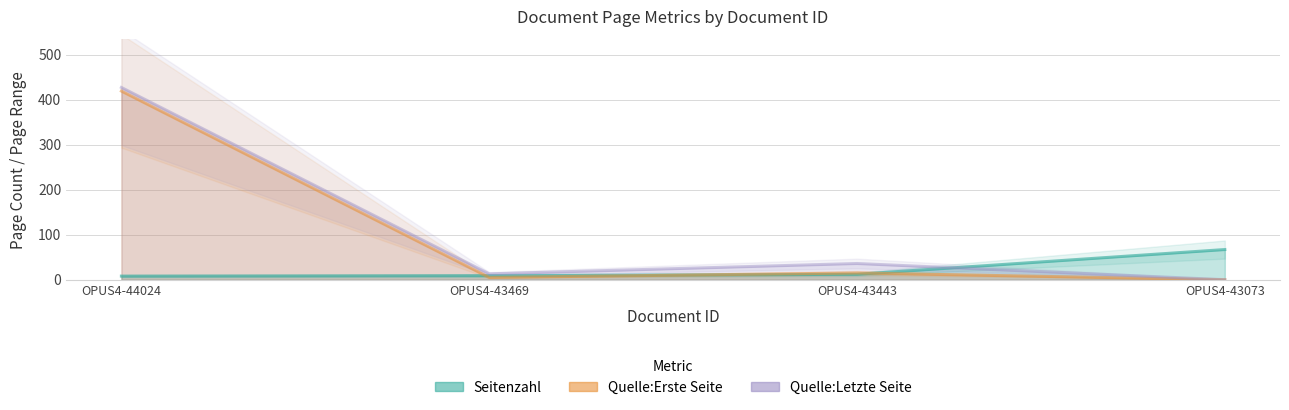

Which category has the highest value in the Quelle:Letzte Seite series?

OPUS4-44024